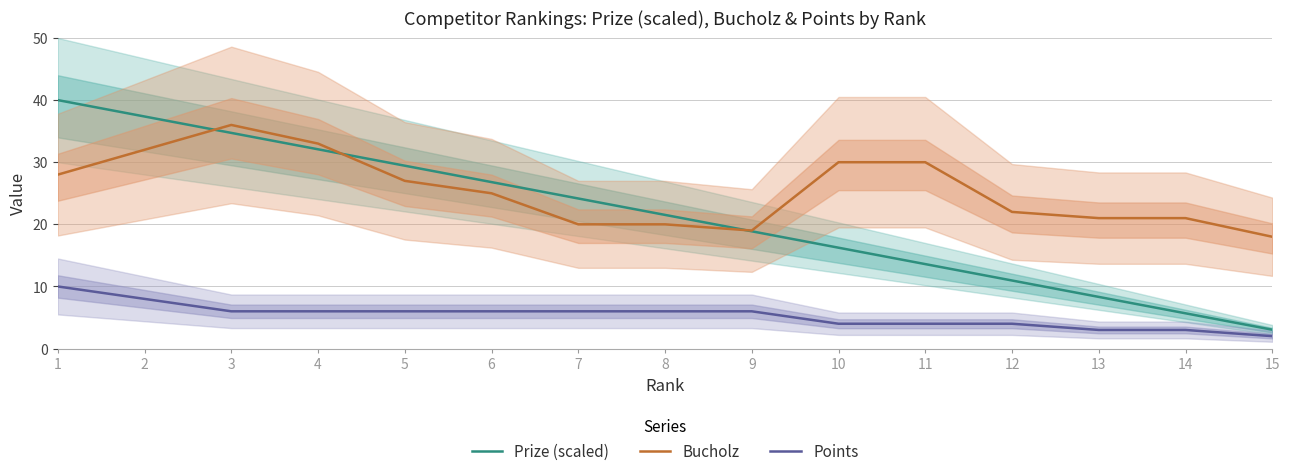

What is the difference between the Prize (scaled) values at 4 and 3?

2.6